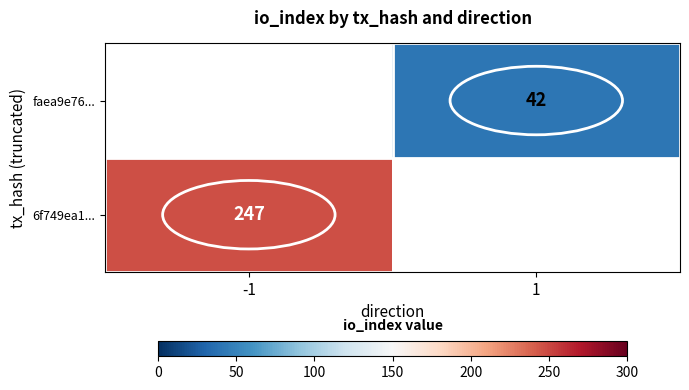

True or false: faea9e76... has a value of 42 at 1.

True